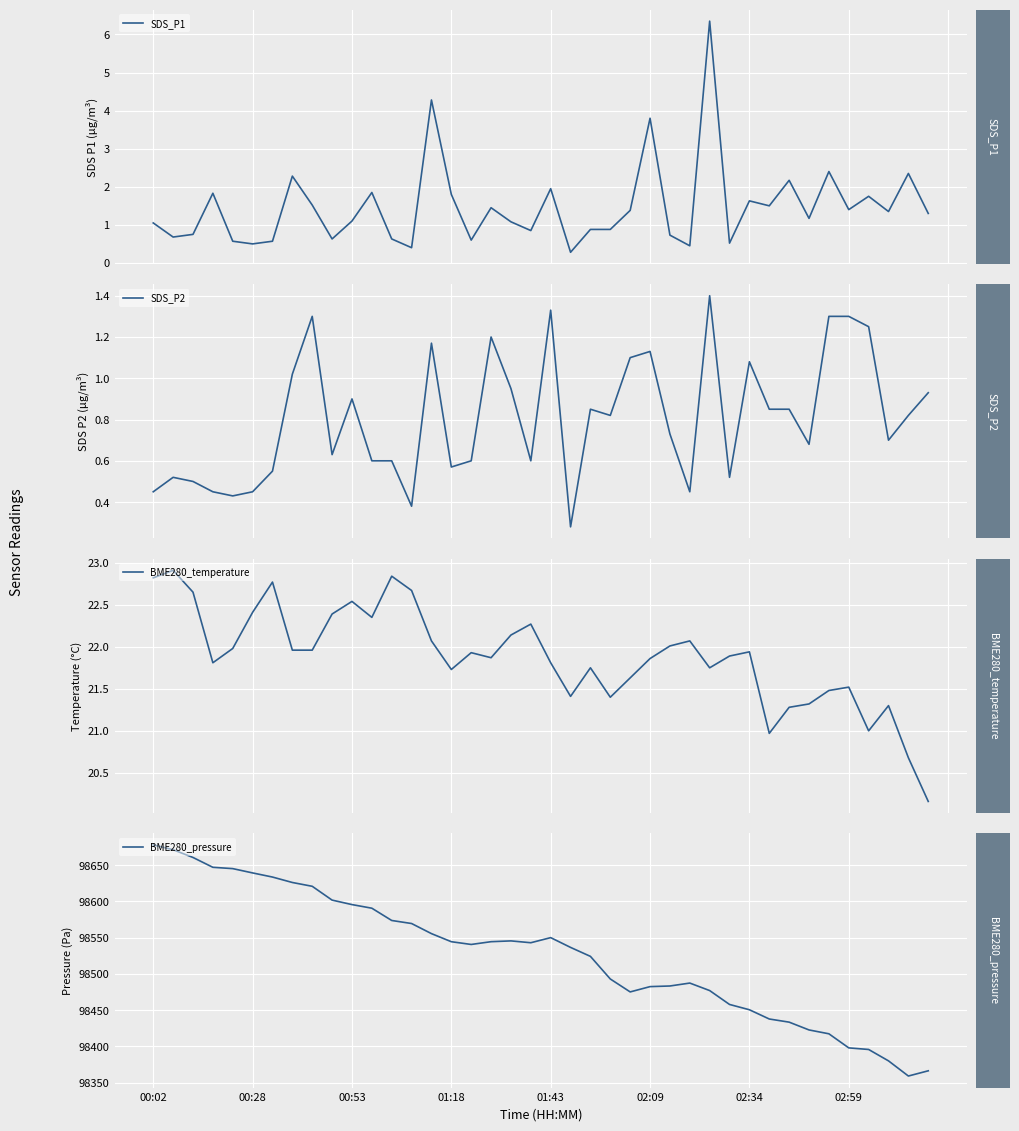

Between 14 and 38, which series saw the biggest shift?

BME280_pressure